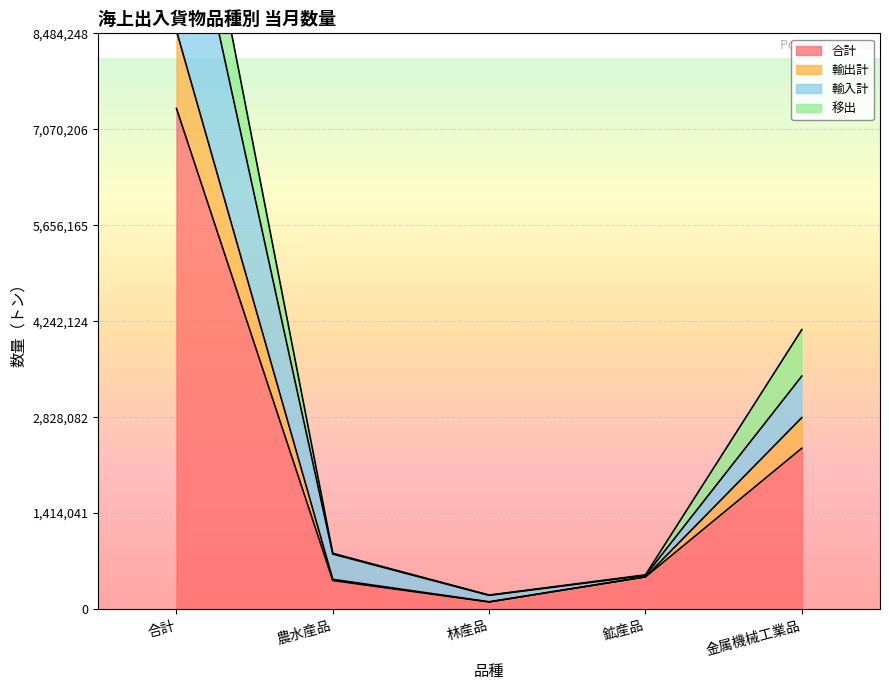

True or false: 輸入計 and 合計 cross at least once.

False